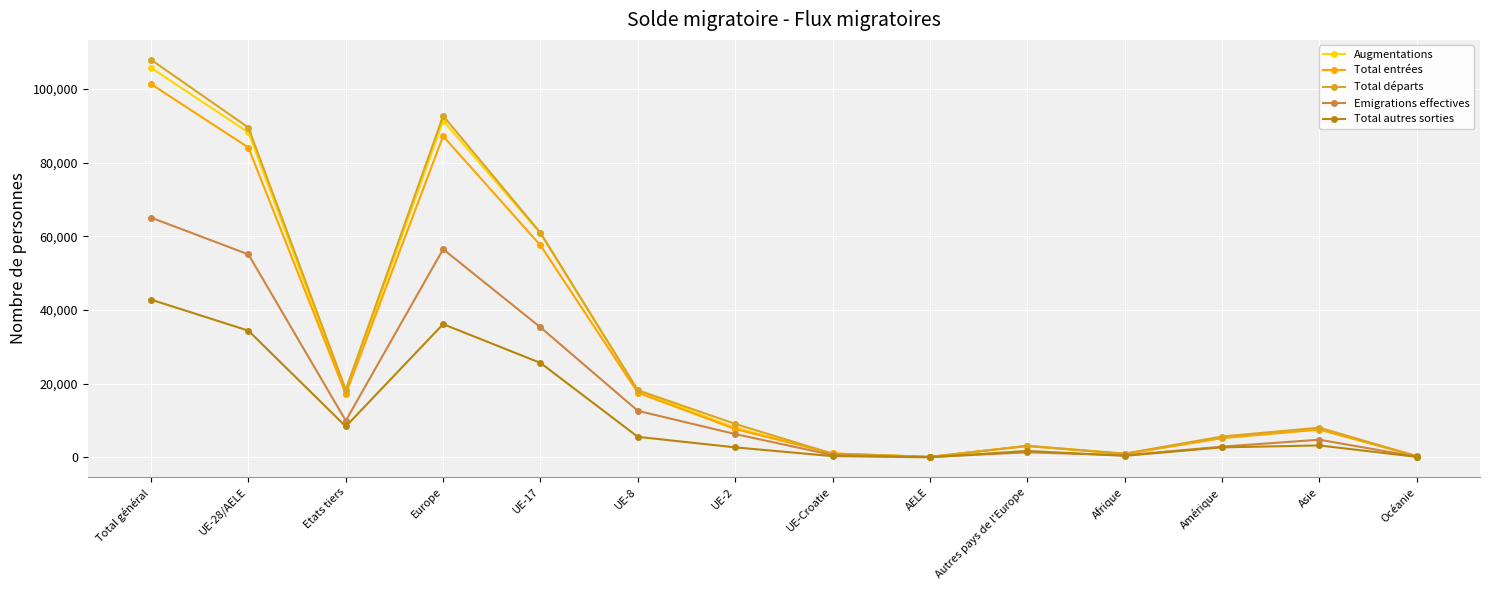

How many series are shown in this chart?

5